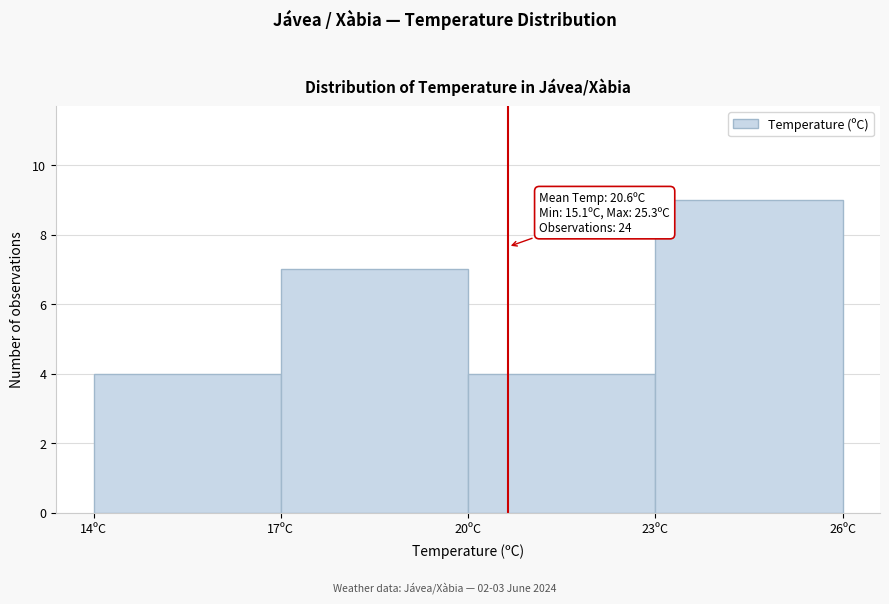

Which range on the x-axis has the tallest bar?

23 to 26